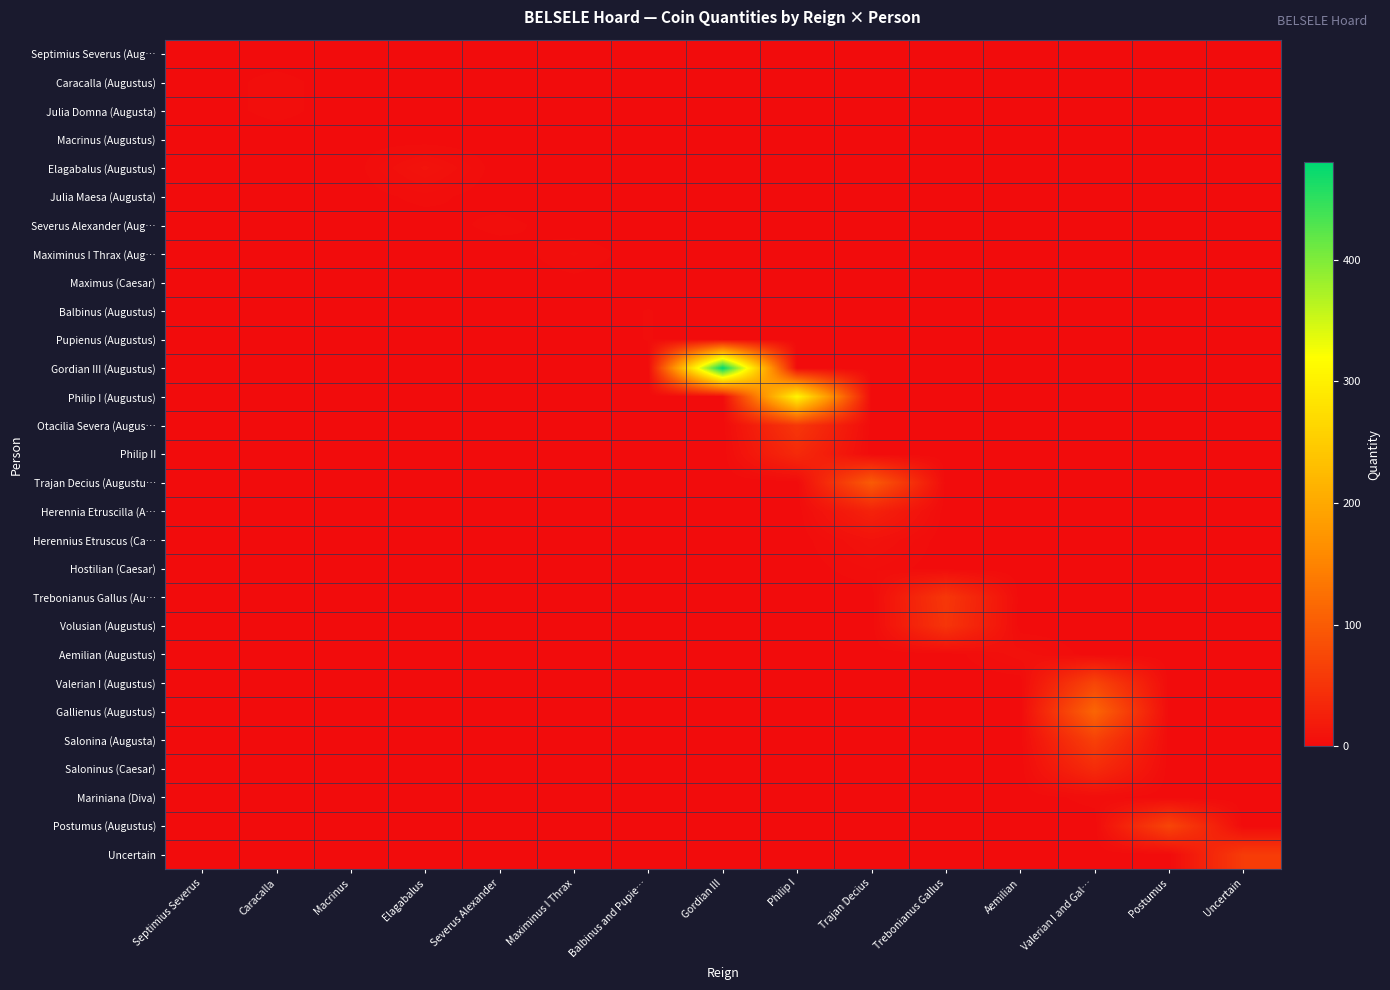

At which category is the sum across all series the highest?

Gordian III